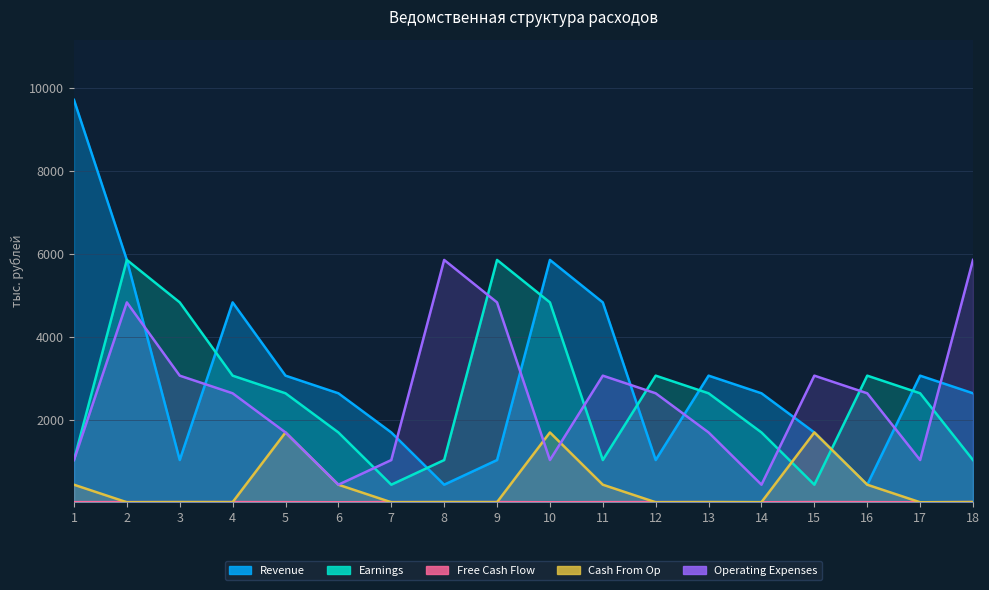

What is the difference between the Cash From Op values at 18 and 4?

1.7